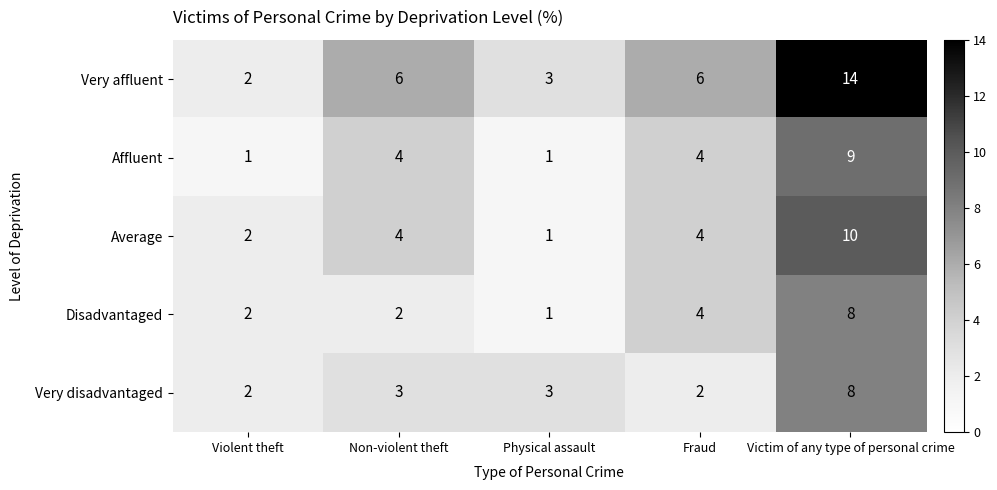

Count the Affluent values in the range 1 to 4.

4